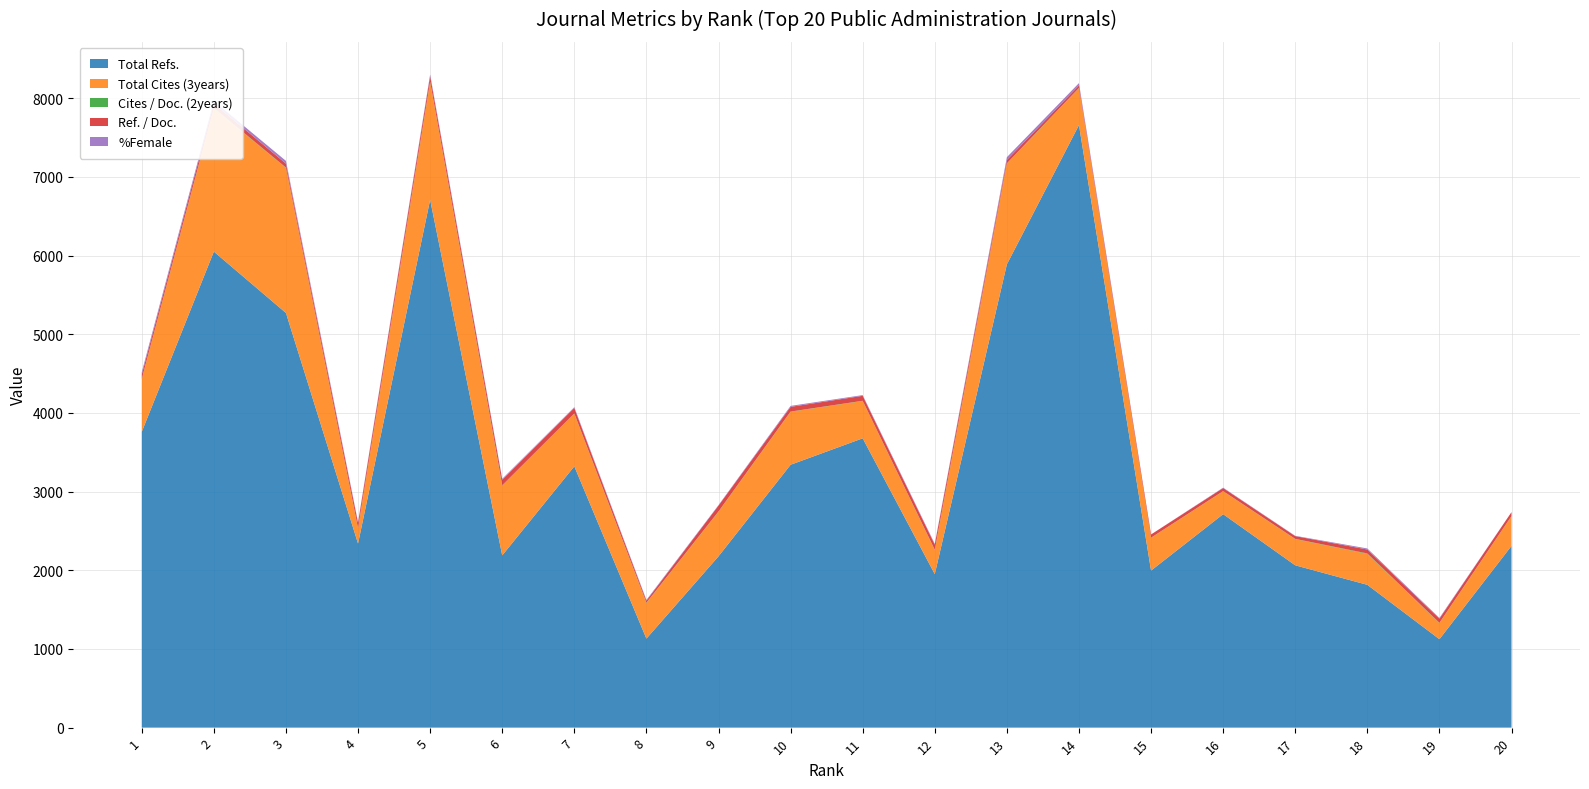

Reading right to left, list all the values displayed in this chart.

Total Refs.: 20=2310	19=1124	18=1815	17=2063	16=2713	15=1996	14=7658	13=5888	12=1951	11=3677	10=3341	9=2177	8=1131	7=3321	6=2189	5=6709	4=2339	3=5270	2=6050	1=3759
Total Cites (3years): 20=377	19=205	18=393	17=333	16=291	15=416	14=469	13=1280	12=306	11=474	10=673	9=567	8=454	7=668	6=882	5=1497	4=194	3=1844	2=1820	1=670
Cites / Doc. (2years): 20=2	19=3	18=6	17=3	16=2	15=2	14=3	13=4	12=4	11=3	10=3	9=3	8=3	7=4	6=10	5=5	4=2	3=4	2=6	1=4
Ref. / Doc.: 20=50	19=53	18=50	17=35	16=39	15=41	14=32	13=43	12=65	11=63	10=60	9=75	8=26	7=69	6=70	5=71	4=65	3=50	2=55	1=54
%Female: 20=0	19=9	18=13	17=4	16=5	15=0	14=29	13=35	12=10	11=9	10=12	9=6	8=9	7=11	6=11	5=19	4=12	3=35	2=32	1=31